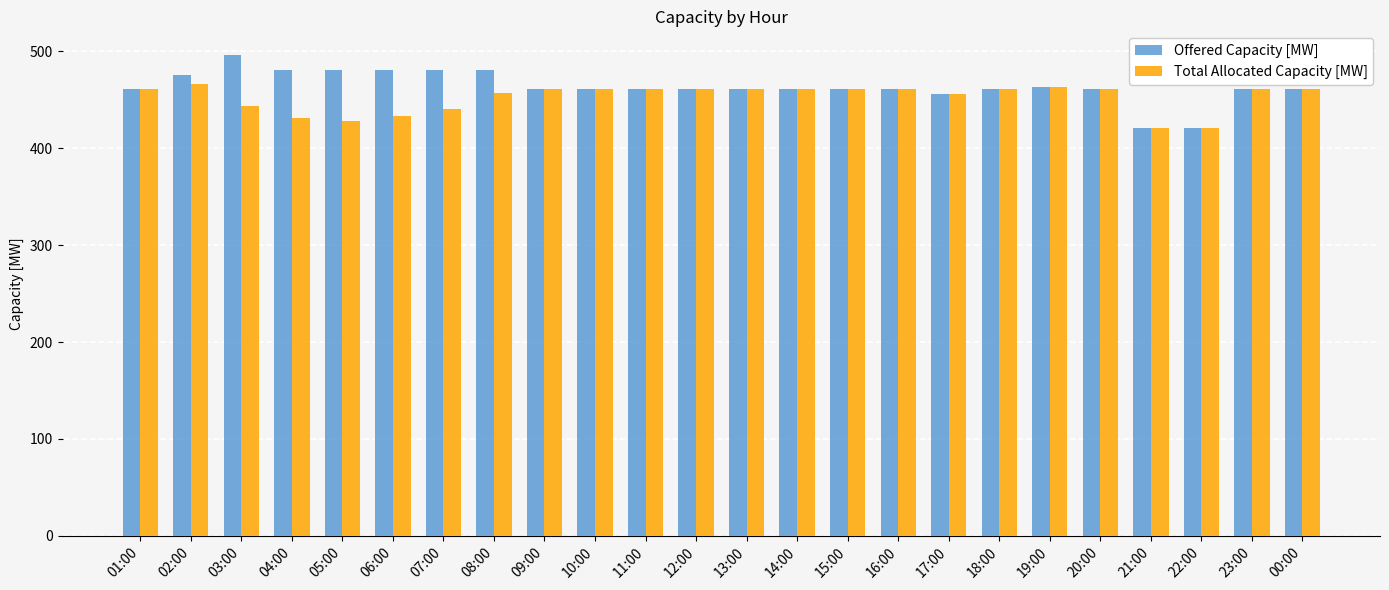

What is the difference between the highest and lowest values at 03:00?

52